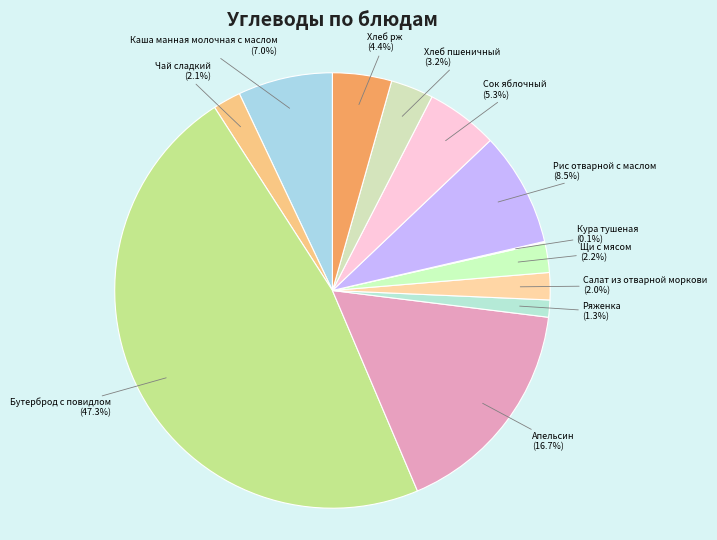

Between Каша манная молочная с маслом and Ряженка, which is larger?

Каша манная молочная с маслом